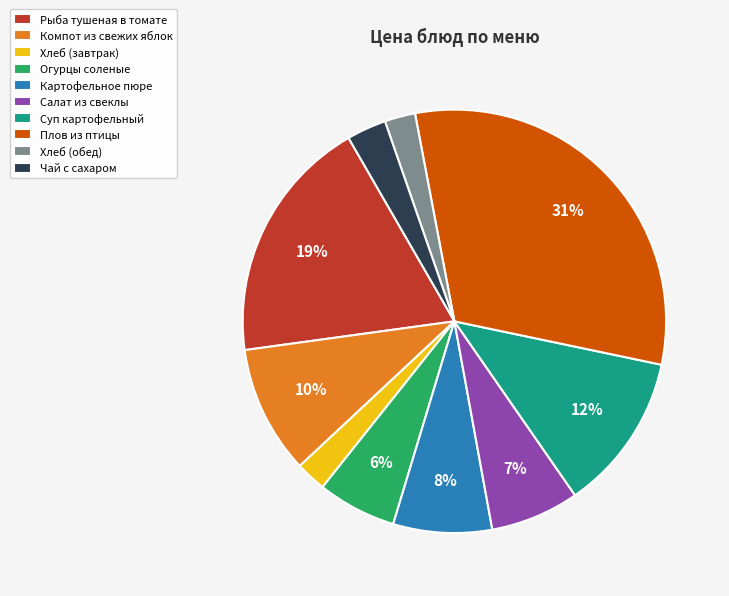

To the nearest percent, what is the average slice percentage?

10%